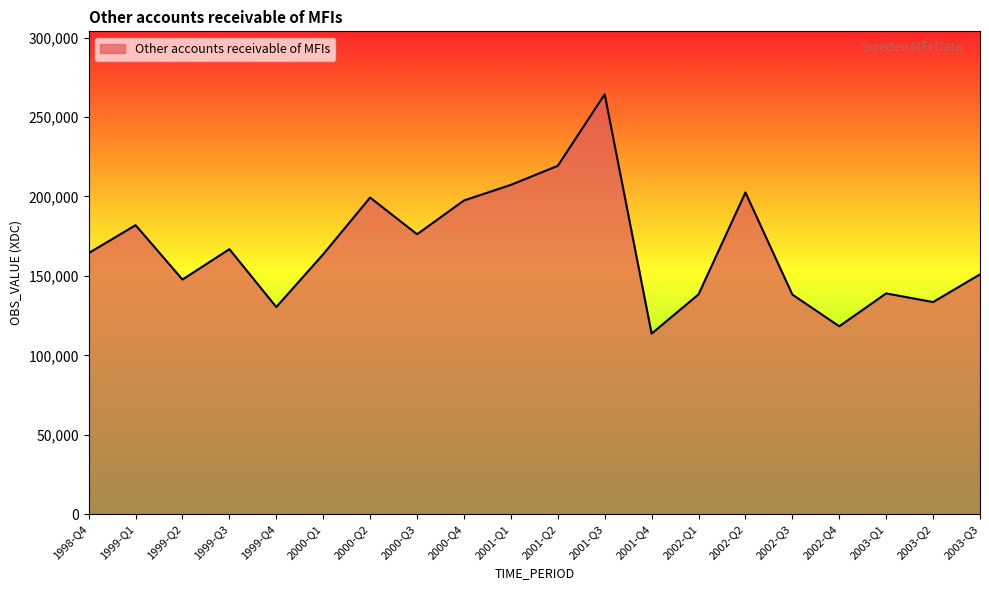

What is the approximate value at 2001-Q4, to the nearest 100?

113700